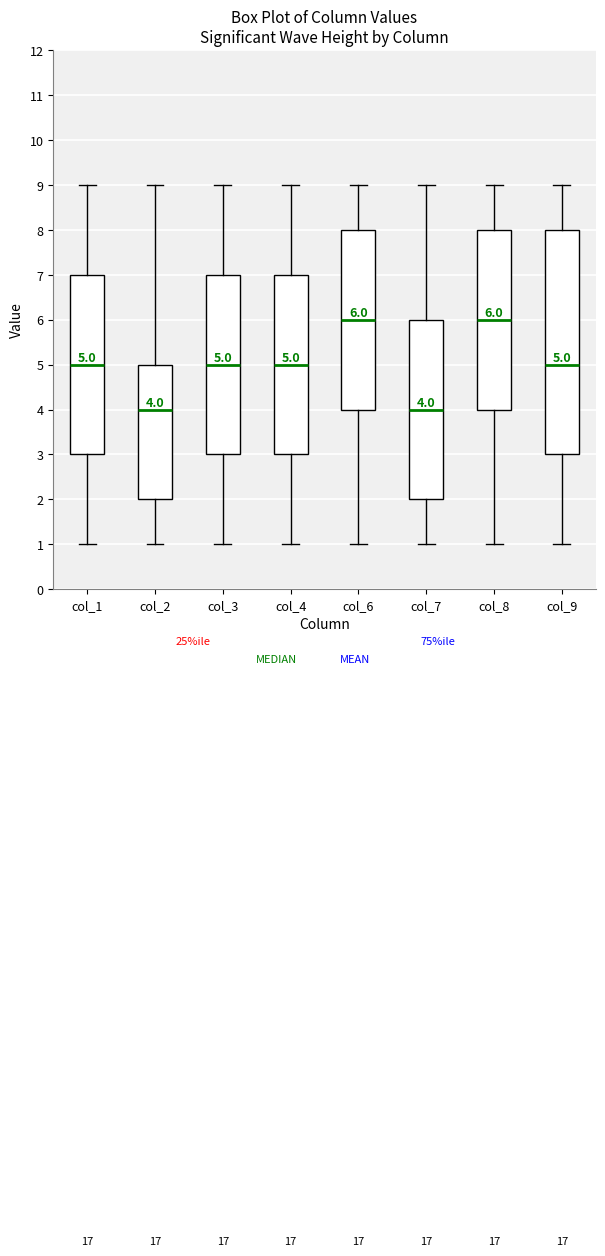

Comparing the boxes themselves (not the whiskers), which one is the tallest?

col_9